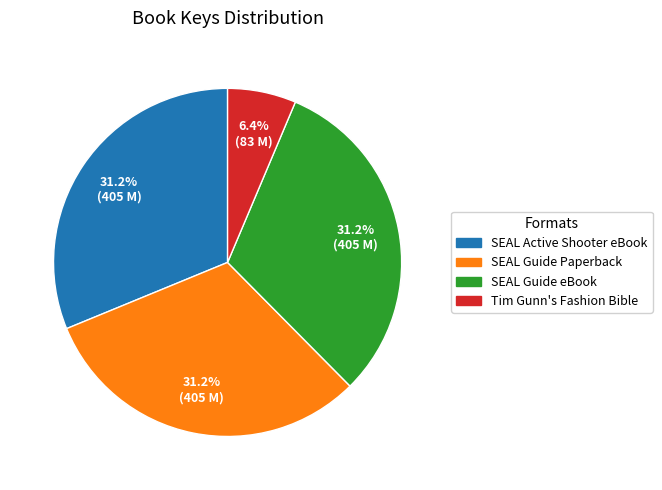

Which slice is the smallest?

Tim Gunn's Fashion Bible